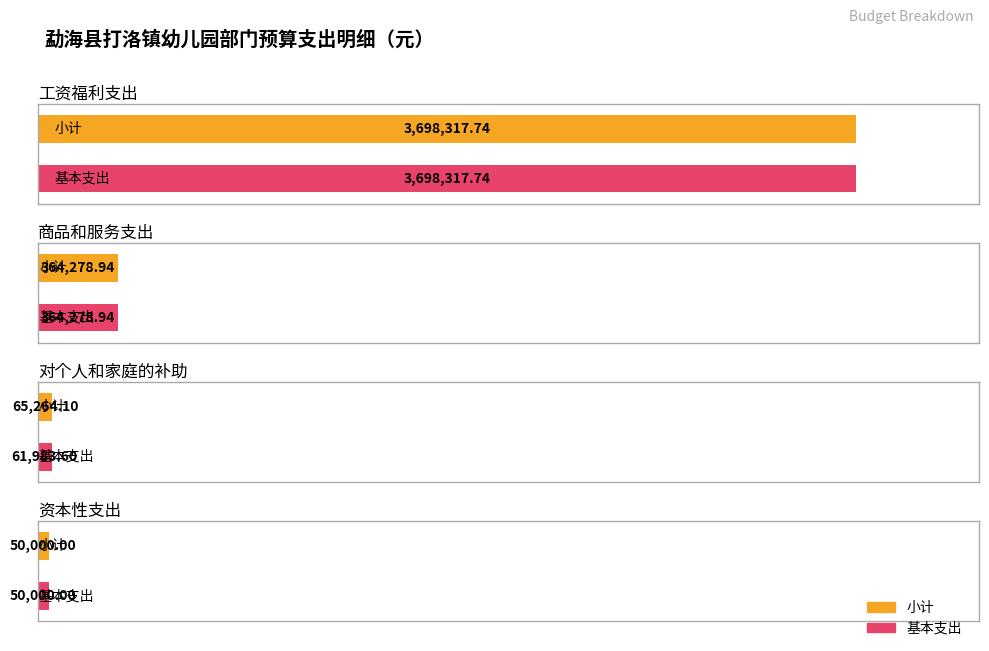

Rank the series at 商品和服务支出 from lowest to highest value.

小计, 基本支出